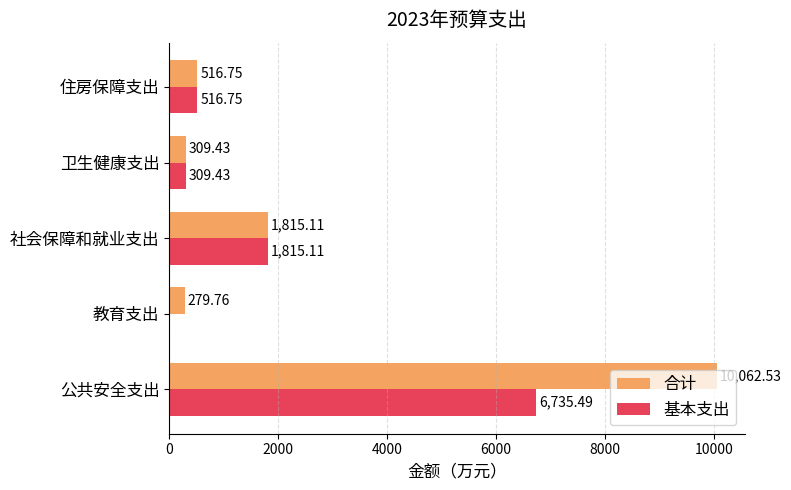

Which series has the largest total across all categories?

合计